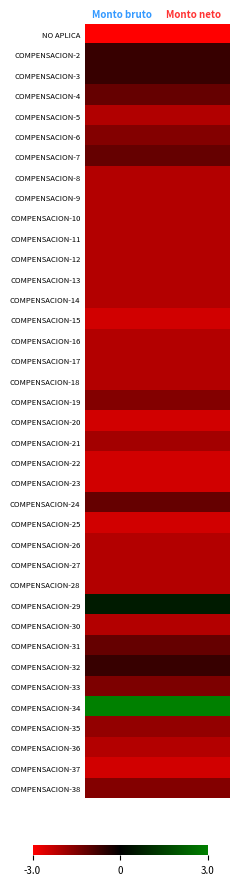

Count the number of data series in this chart.

38